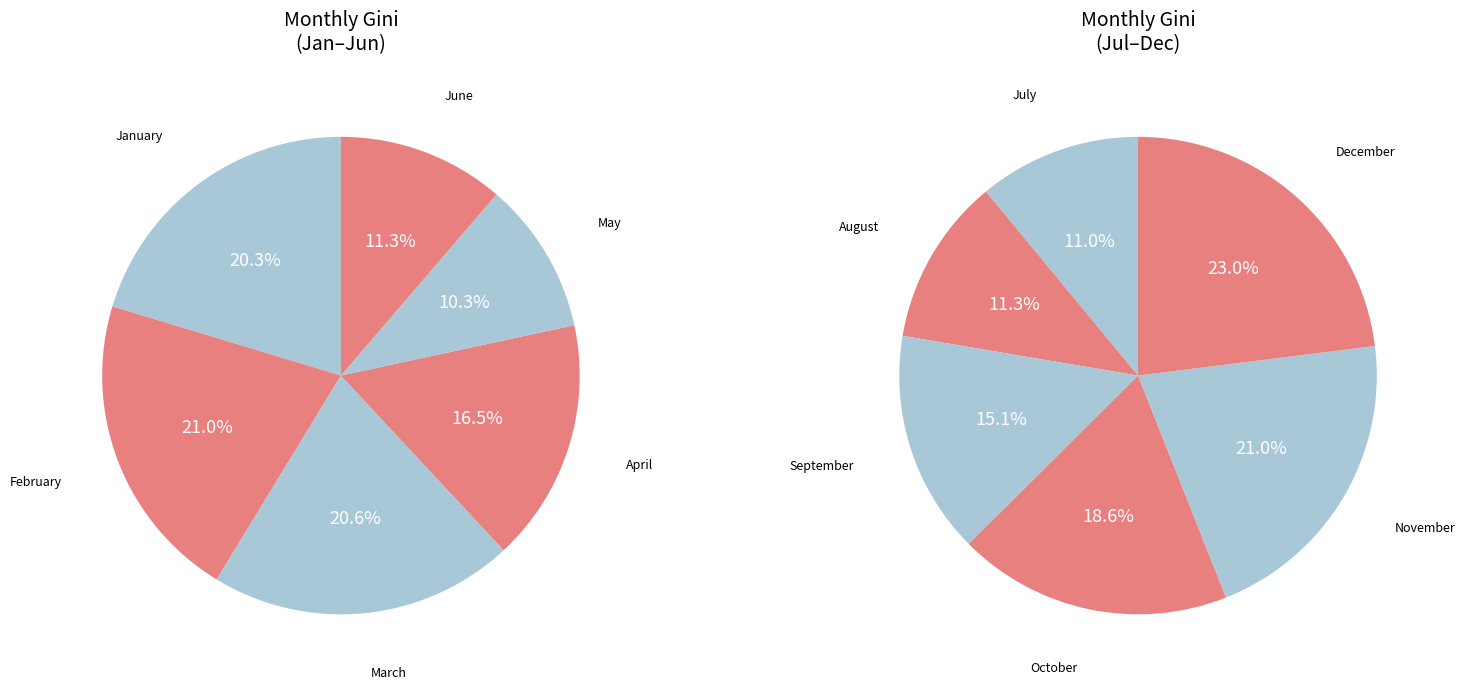

How many slices are in this pie chart?

12